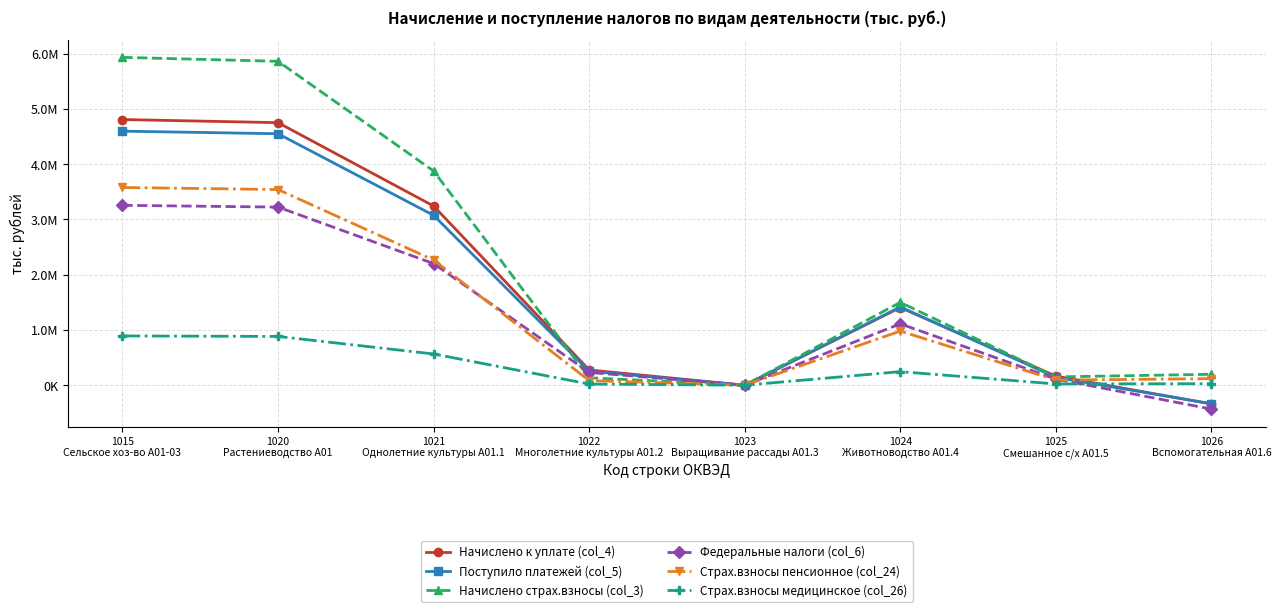

Does the chart have visible grid lines?

Yes